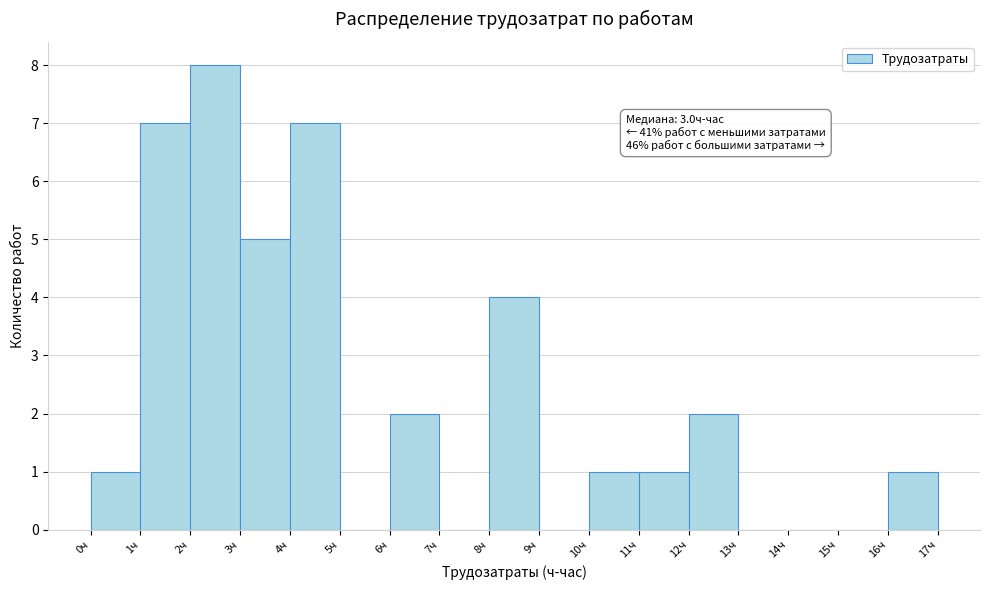

Which range on the x-axis has the tallest bar?

2 to 3